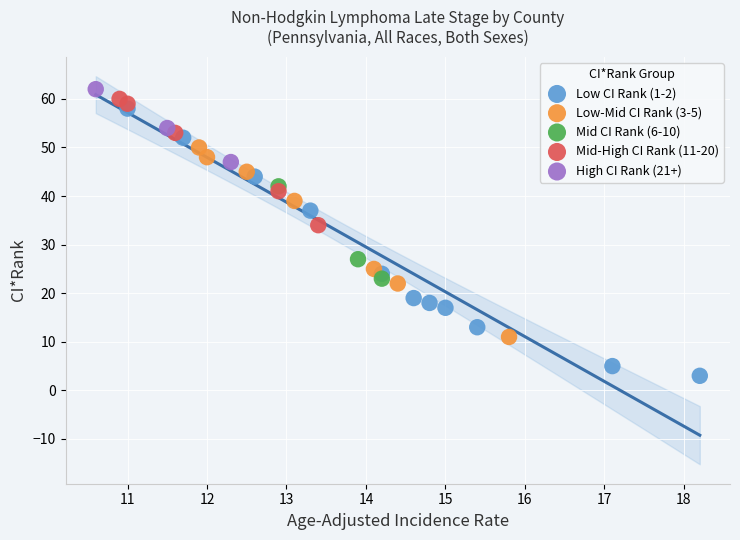

Which series has the largest Y range (max minus min)?

Low CI Rank (1-2)